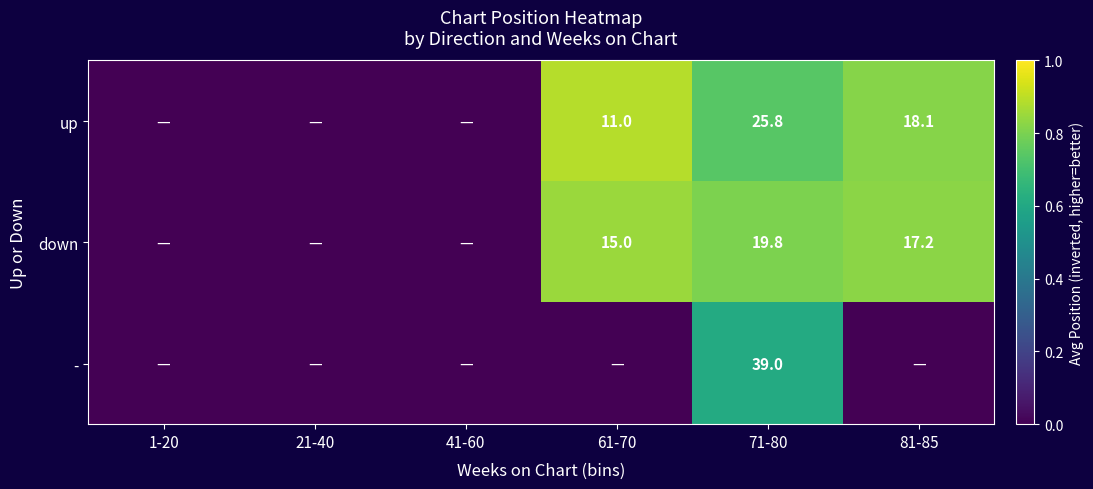

At how many categories does at least one series exceed 0?

3